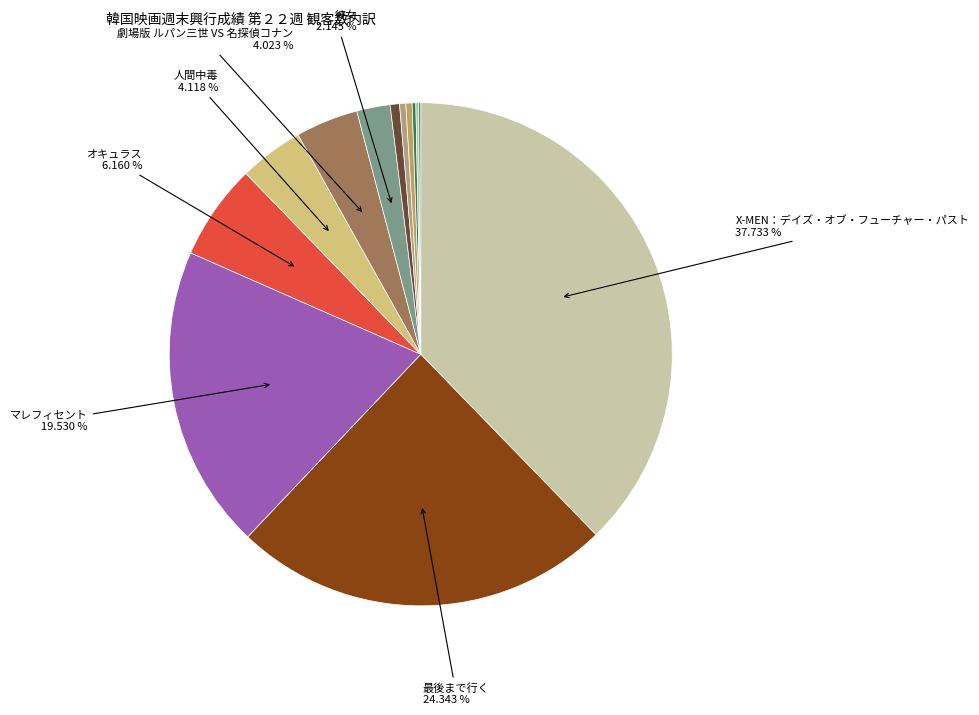

How many segments does this pie chart have?

13